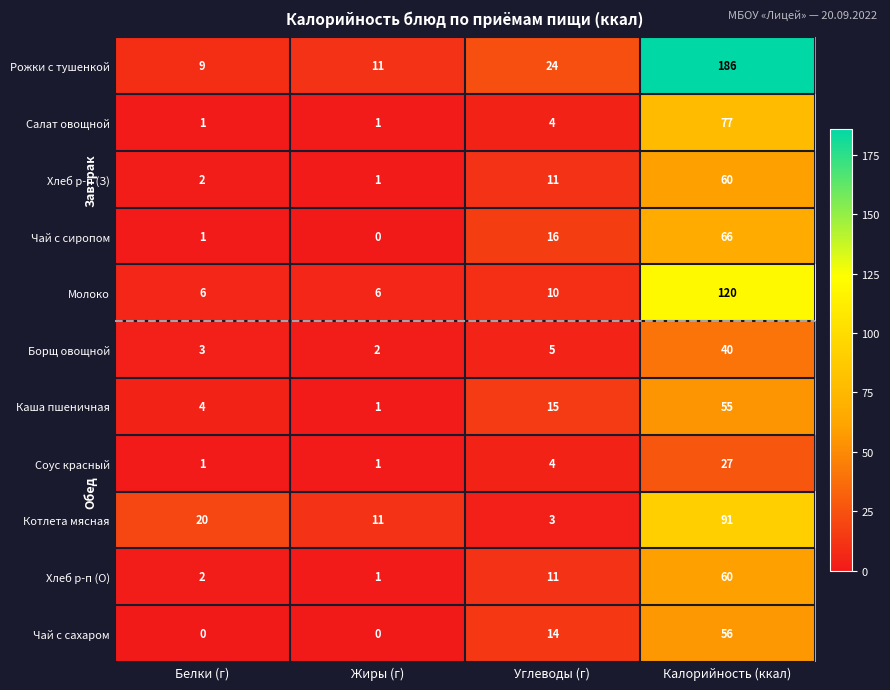

What is the greatest value displayed?

186